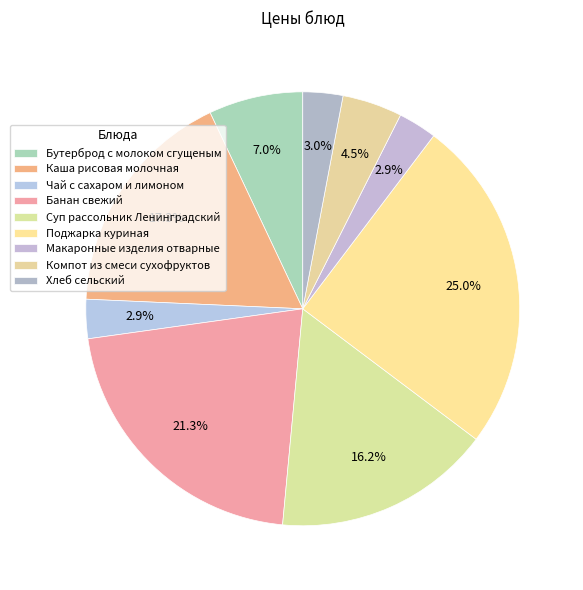

Approximately how many times larger is the value at Бутерброд с молоком сгущеным compared to Хлеб сельский?

2.4